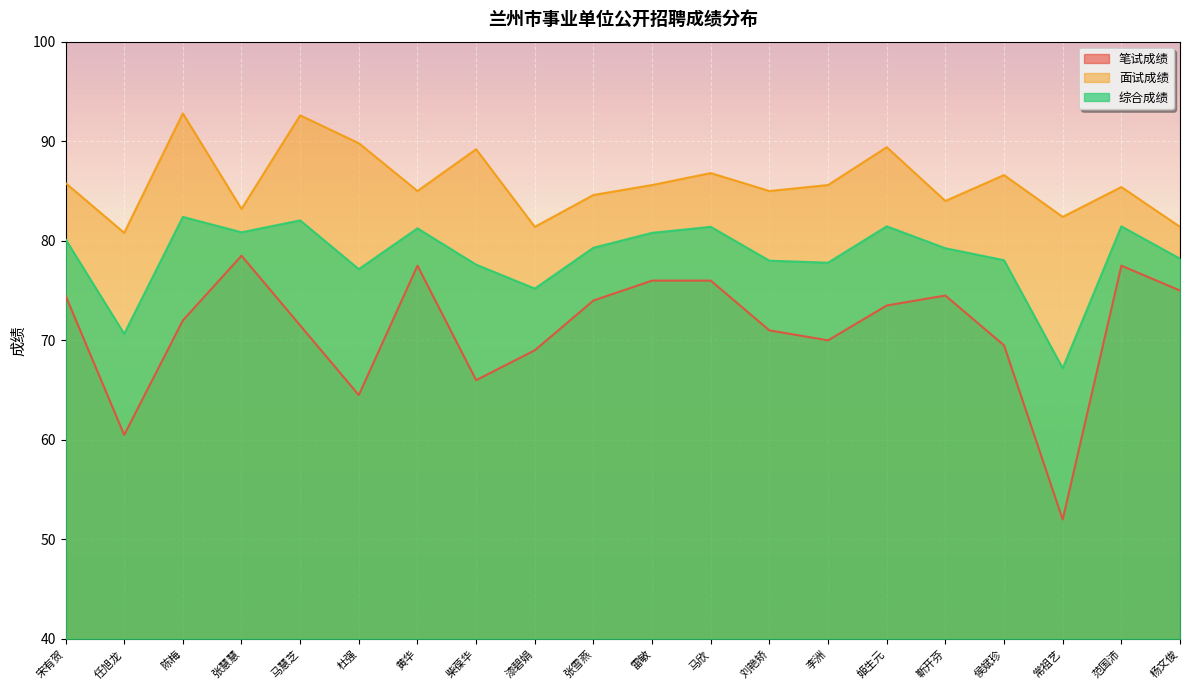

List the series in order of their overall mean, highest first.

面试成绩, 综合成绩, 笔试成绩